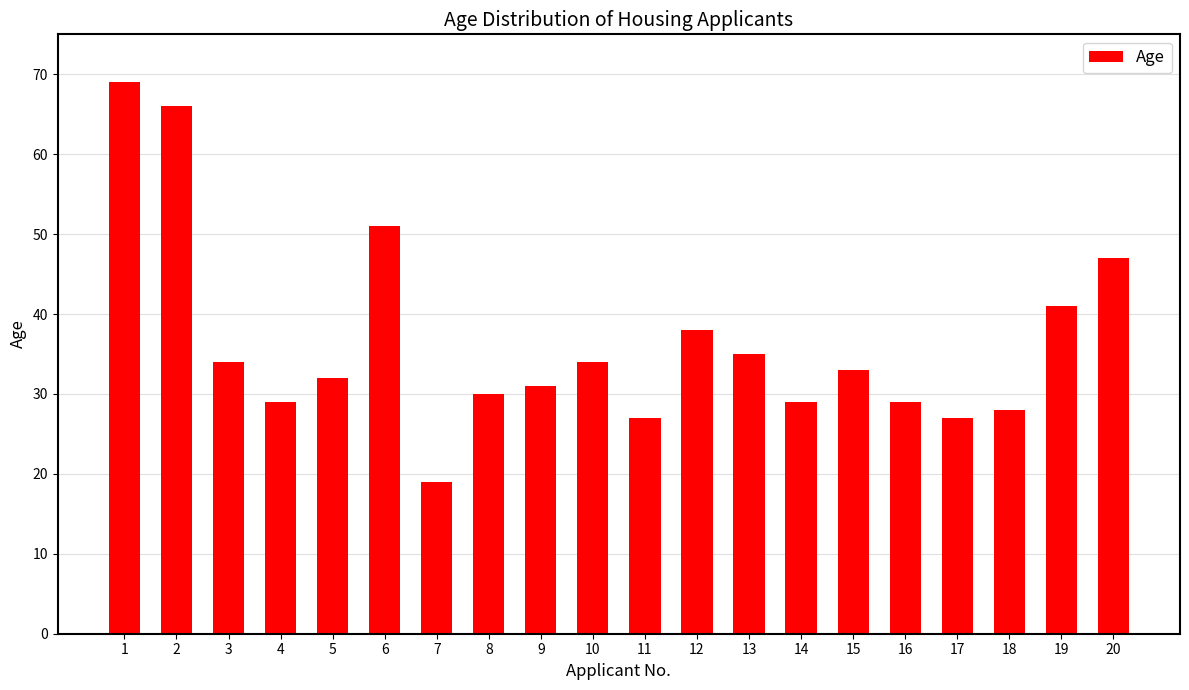

What is the value of the 6th bar from the left?

51